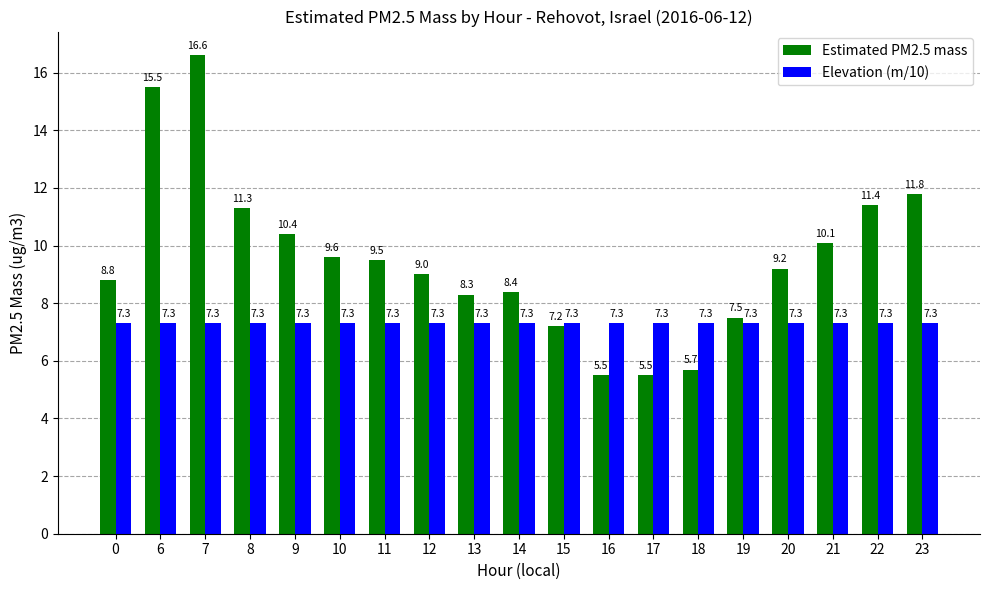

Reading left to right, extract all data points from this chart.

Estimated PM2.5 mass: 8.8	15.5	16.6	11.3	10.4	9.6	9.5	9.0	8.3	8.4	7.2	5.5	5.5	5.7	7.5	9.2	10.1	11.4	11.8
Elevation (m/10): 7.3	7.3	7.3	7.3	7.3	7.3	7.3	7.3	7.3	7.3	7.3	7.3	7.3	7.3	7.3	7.3	7.3	7.3	7.3